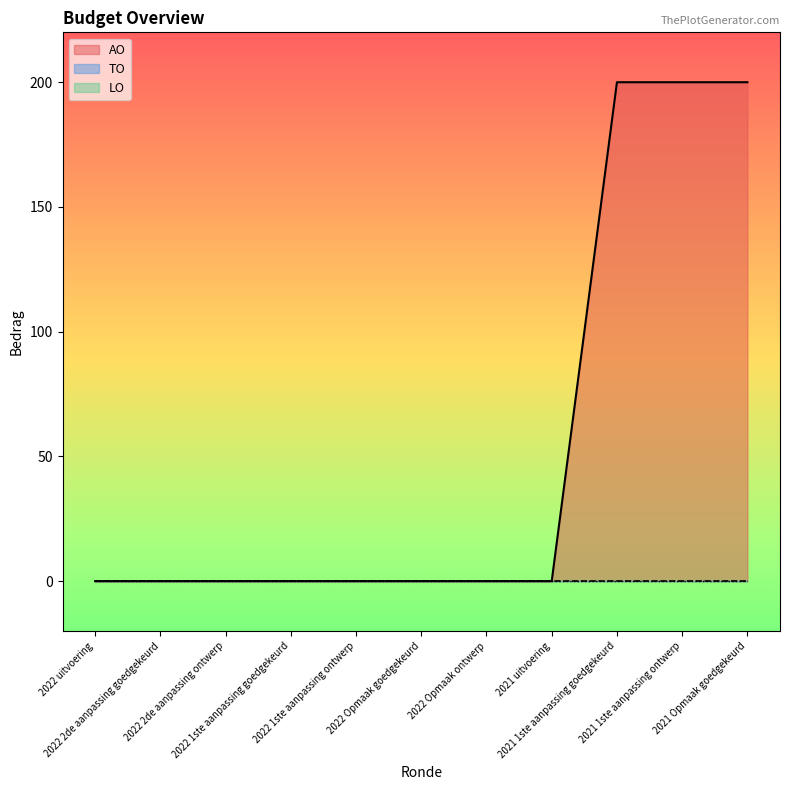

Which series has the largest range (max minus min)?

AO